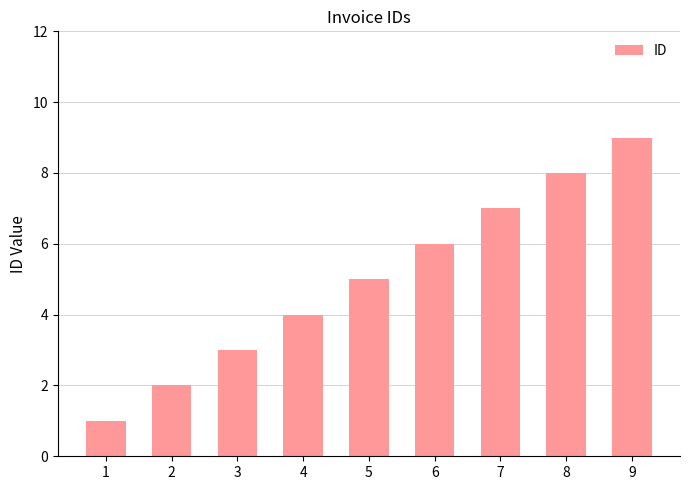

List the labels in order of value, smallest first.

1, 2, 3, 4, 5, 6, 7, 8, 9